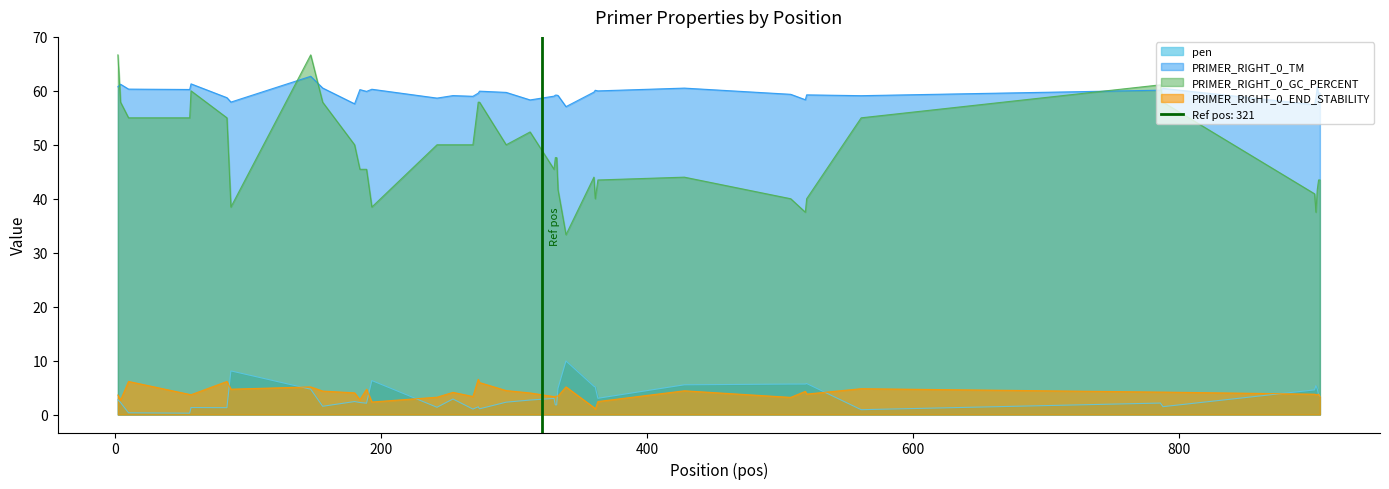

What is the minimum value for PRIMER_RIGHT_0_END_STABILITY?

1.0